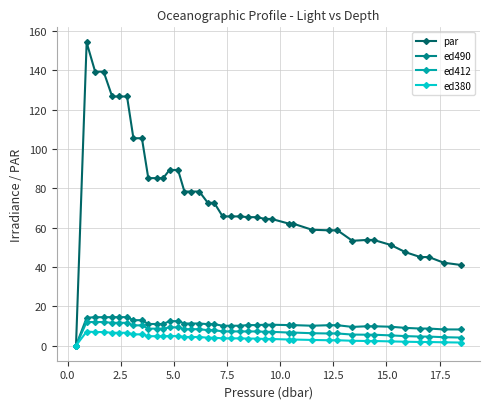

What is the greatest value displayed?

154.2